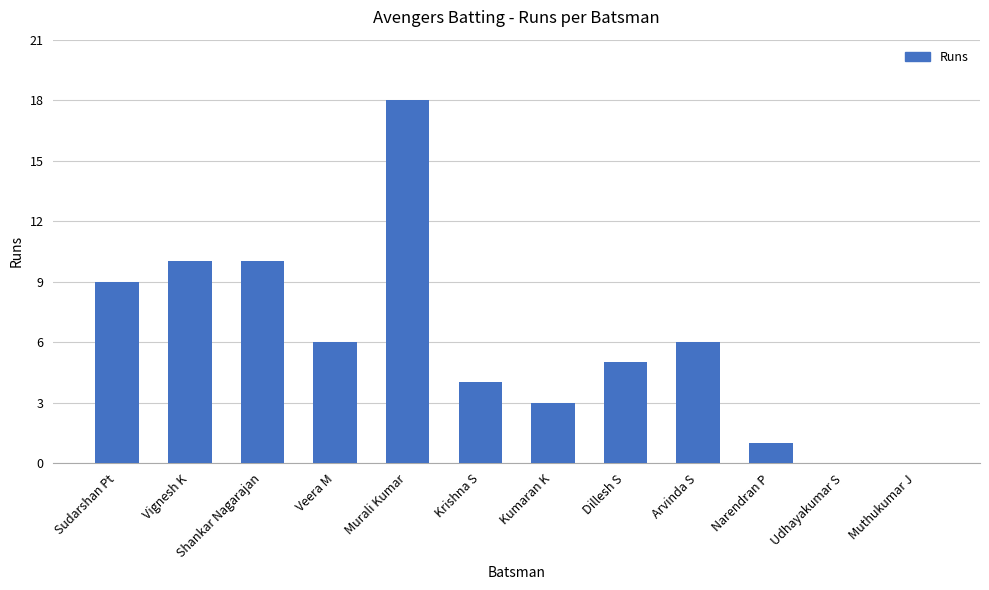

What is the sum of all values?

72